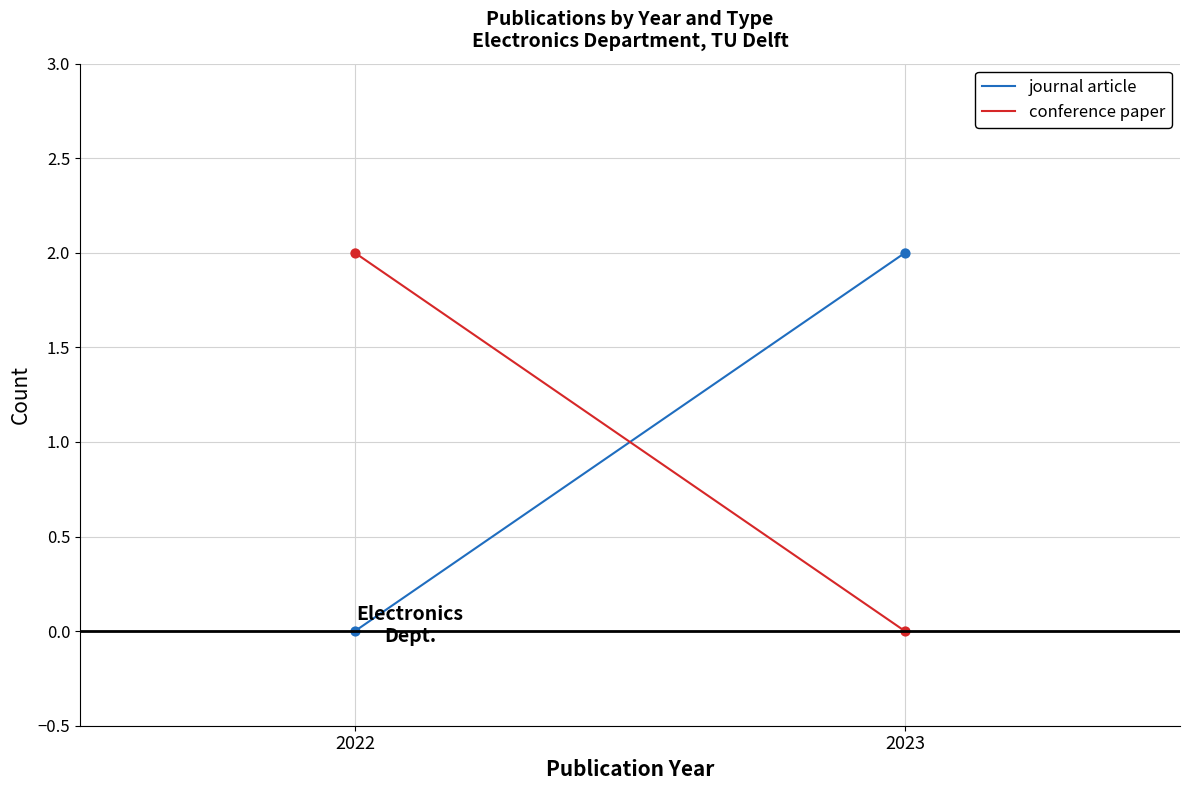

Is the value of journal article at 2022 greater than the value of conference paper at 2023?

No